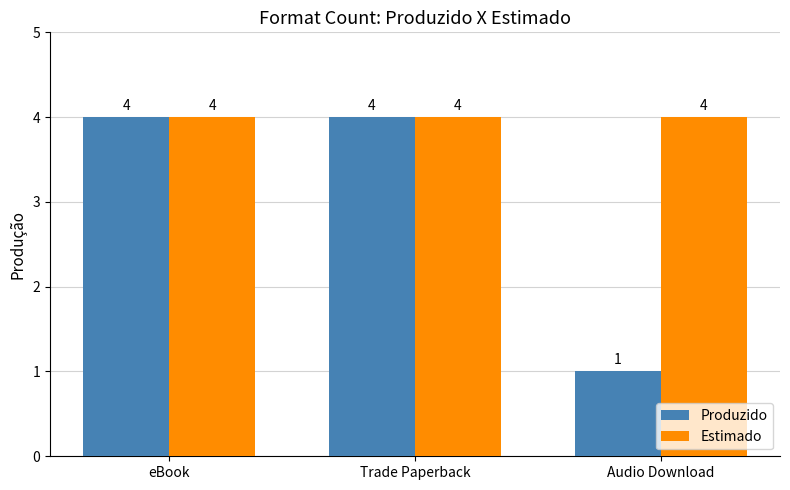

What is the average value of the Produzido series?

3